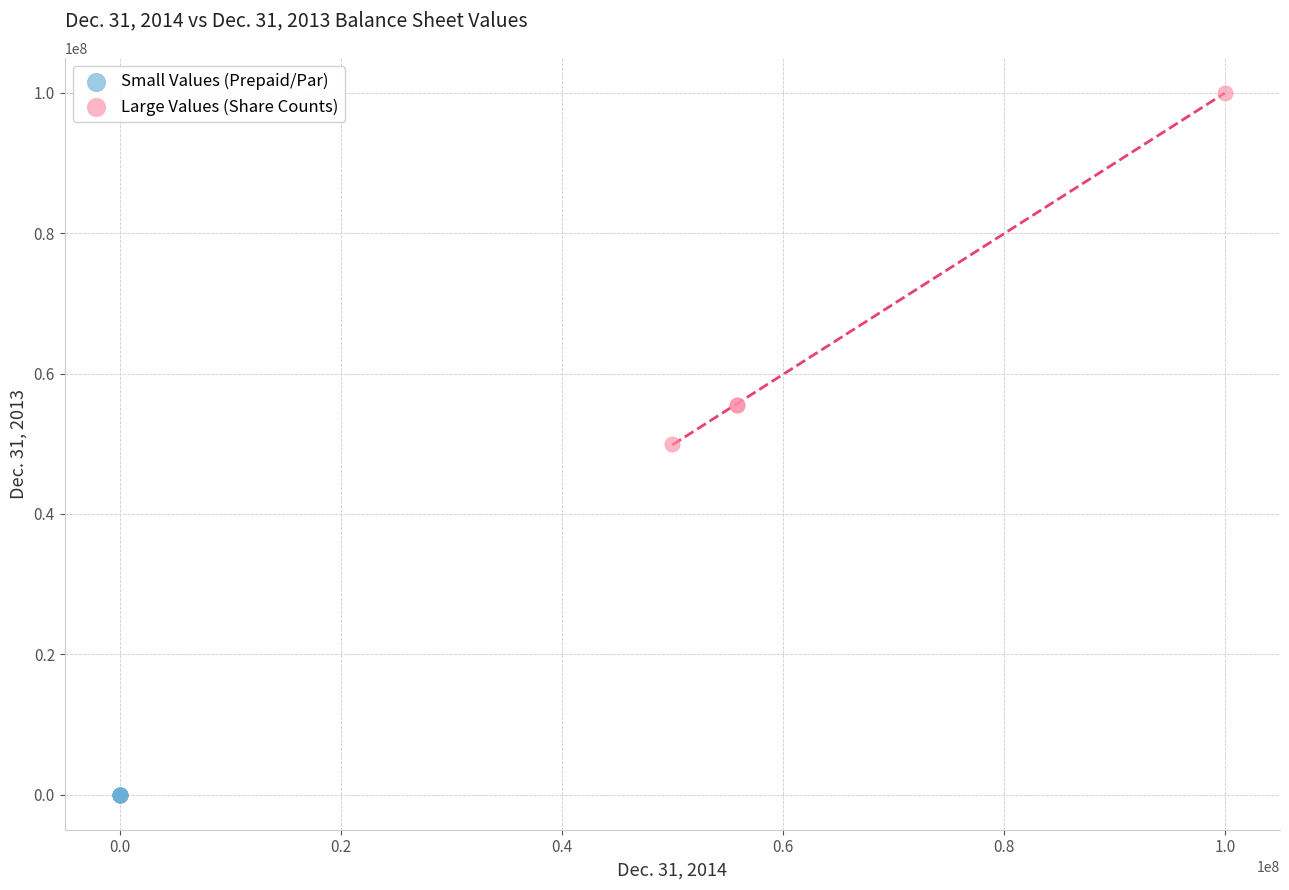

Which series contains the highest Y value?

Large Values (Share Counts)